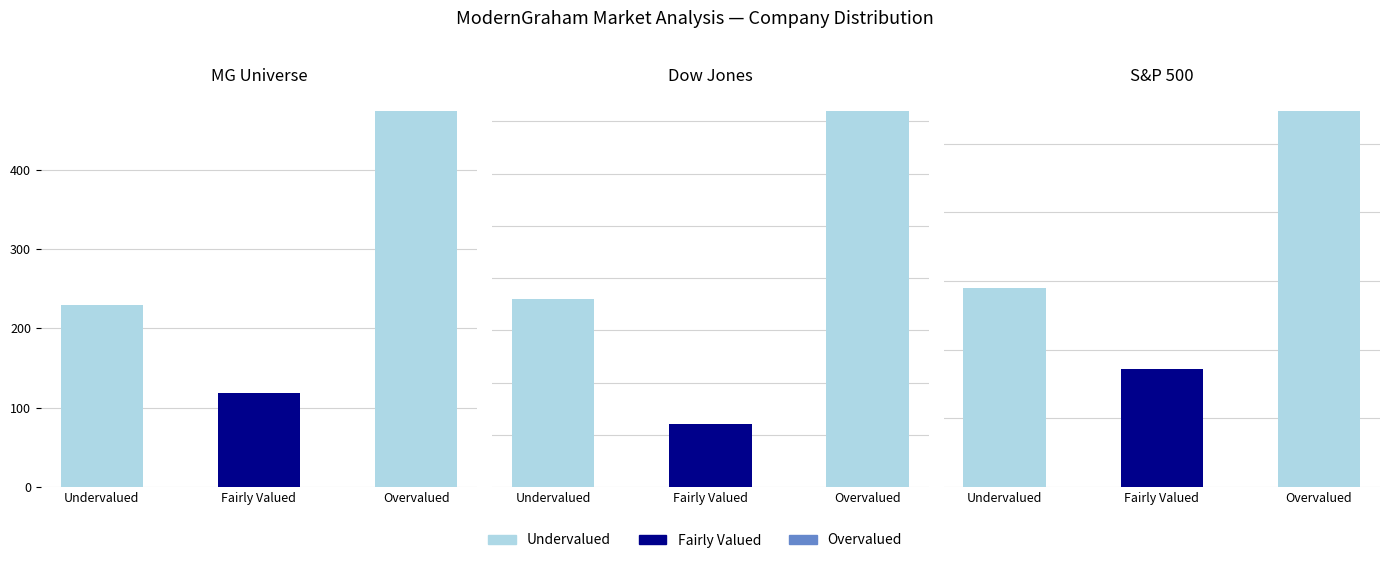

Between S&P 500 and MG Universe, which is larger?

MG Universe